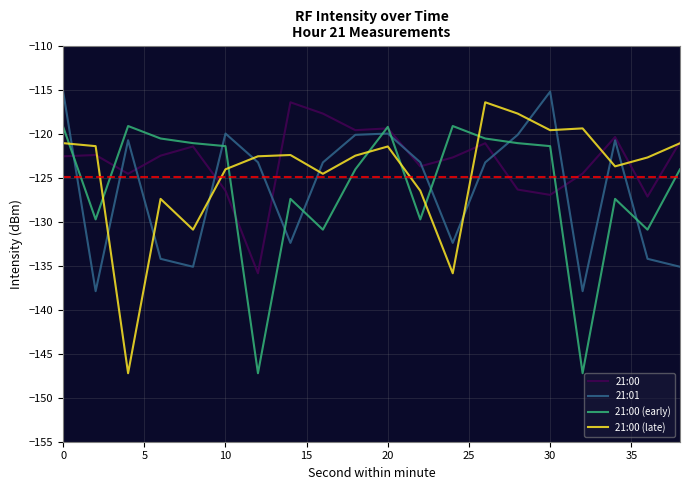

Does the chart display data point markers on the line(s)?

No